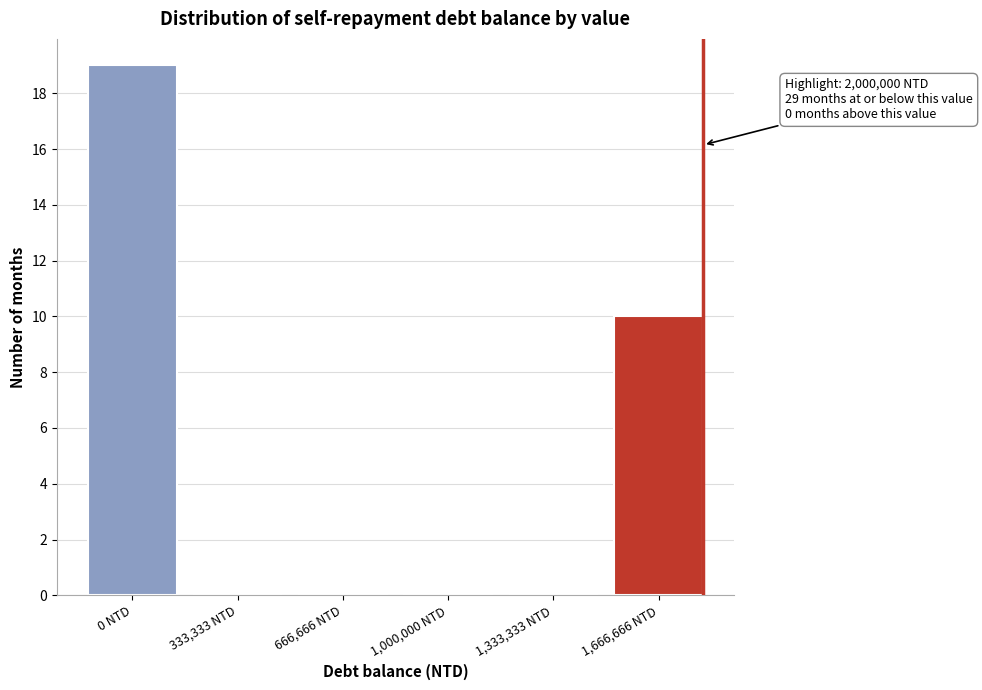

Reading right to left, extract all data points from this chart.

1,666,666 NTD=10	1,333,333 NTD=0	1,000,000 NTD=0	666,666 NTD=0	333,333 NTD=0	0 NTD=19